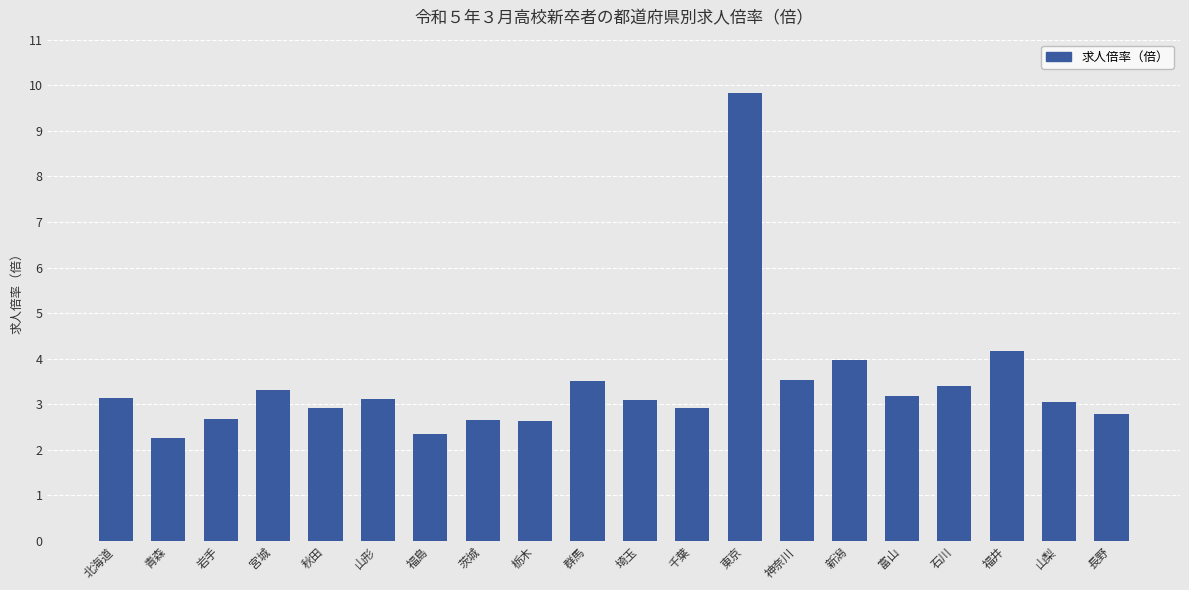

Which label corresponds to the largest value in the chart?

東京